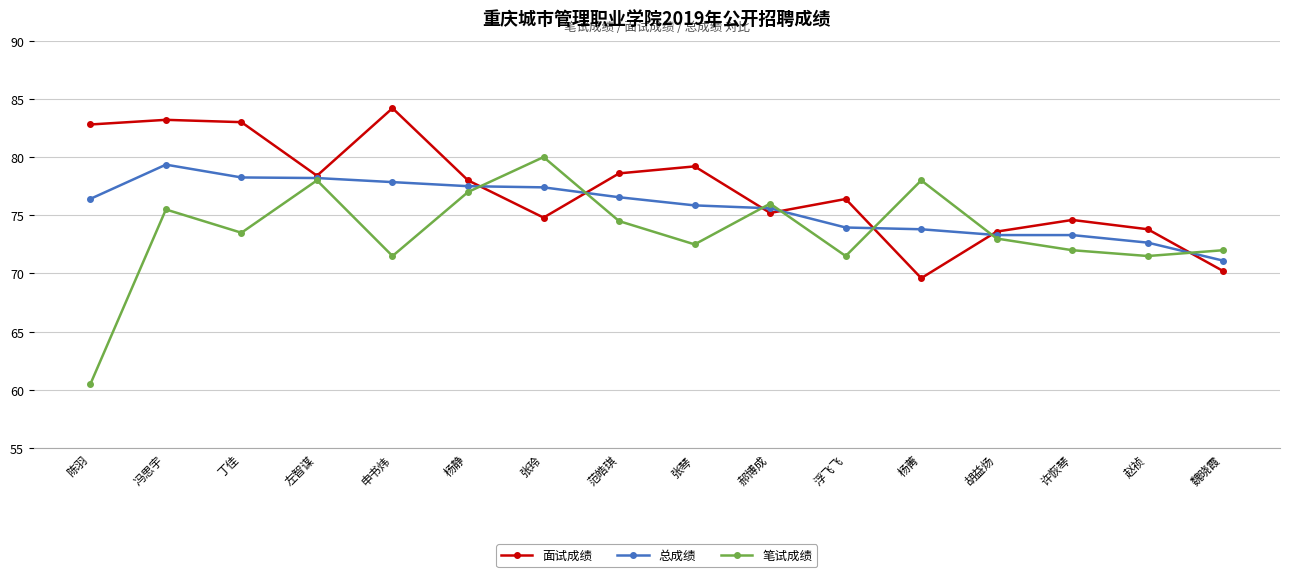

The value of 总成绩 at 冯思宇 is 36.6. True or false?

False